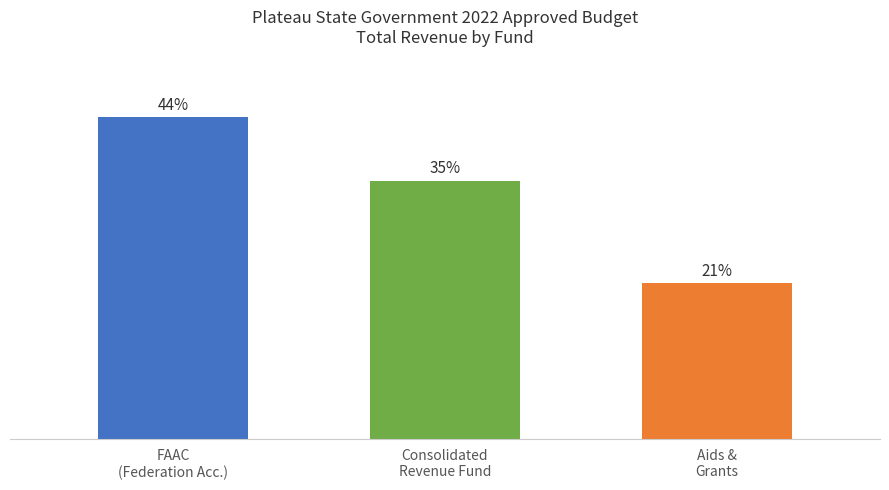

Are the bars grouped side by side (vs. stacked)?

No